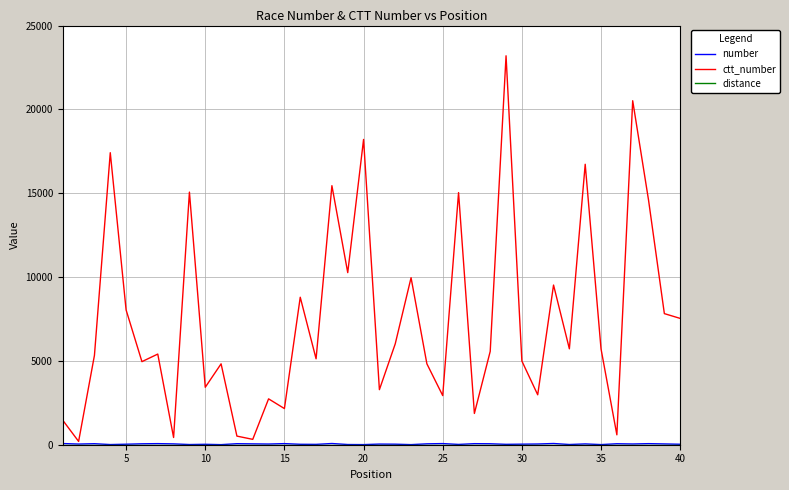

What is the maximum value shown in the chart?

23197